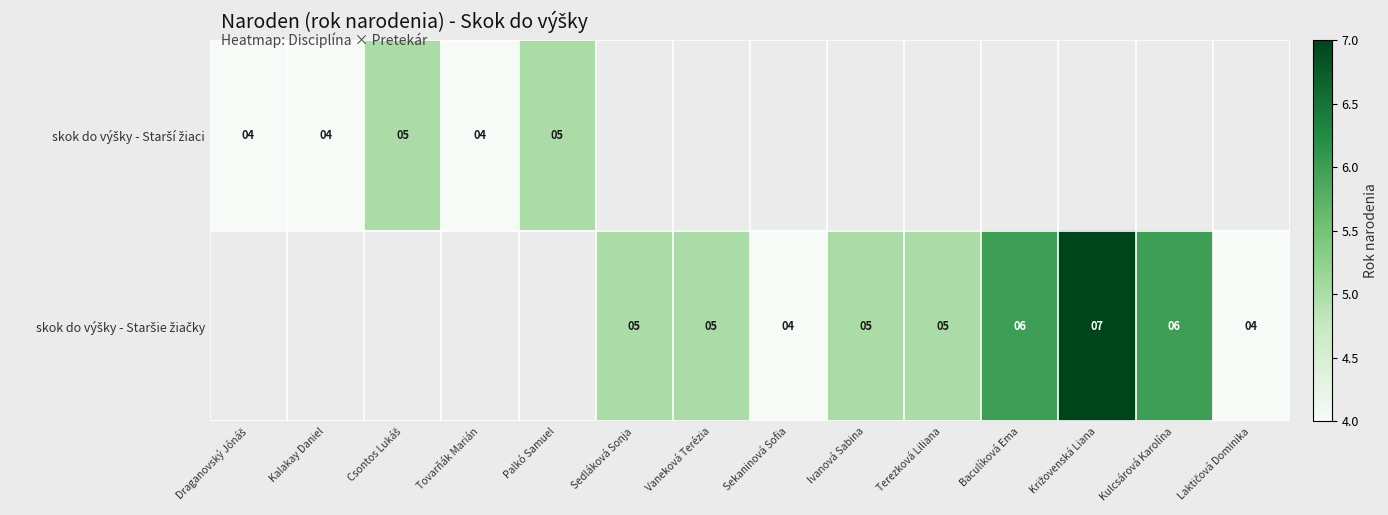

At how many categories does at least one series exceed 6?

1